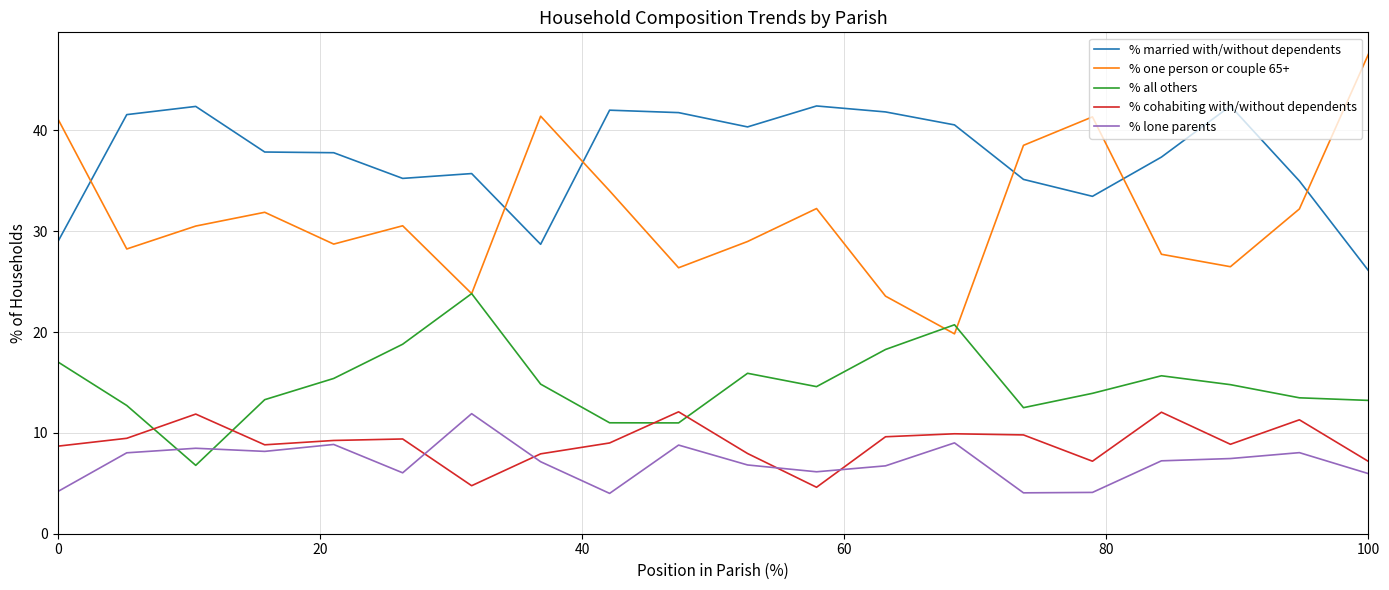

What is the difference between the second highest and second lowest values in the % one person or couple 65+ series?

17.8